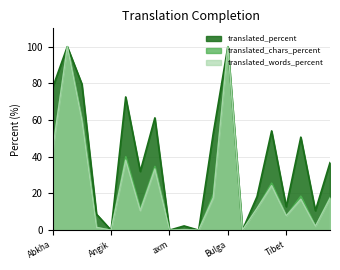

Rank the series at Arabic from highest to lowest value.

translated_percent, translated_chars_percent, translated_words_percent